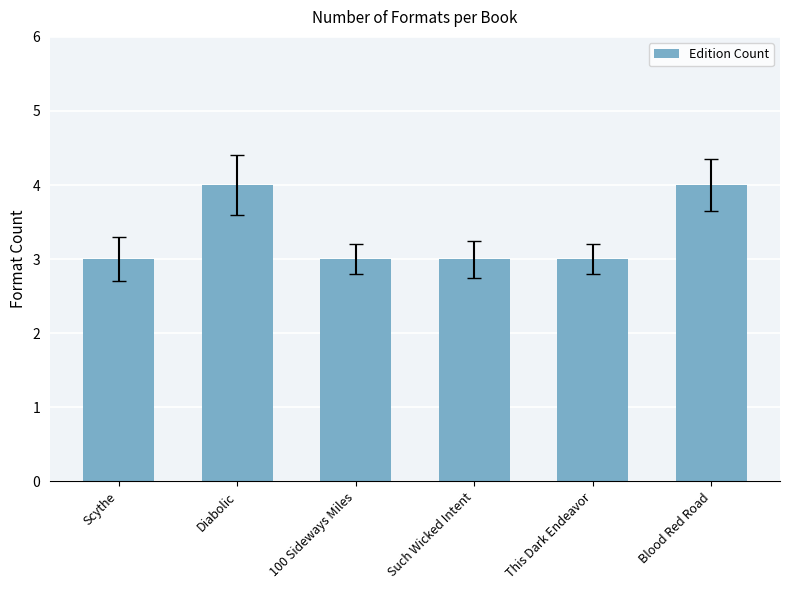

How many series are shown in this chart?

1